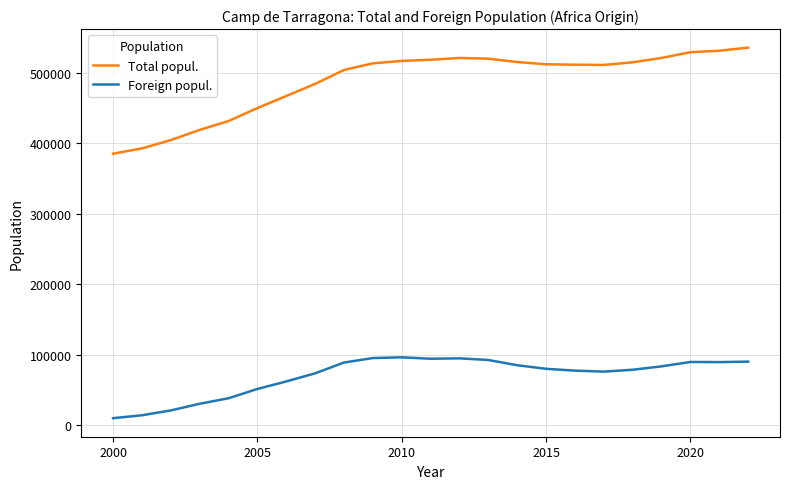

What is the minimum value for Total popul.?

385406